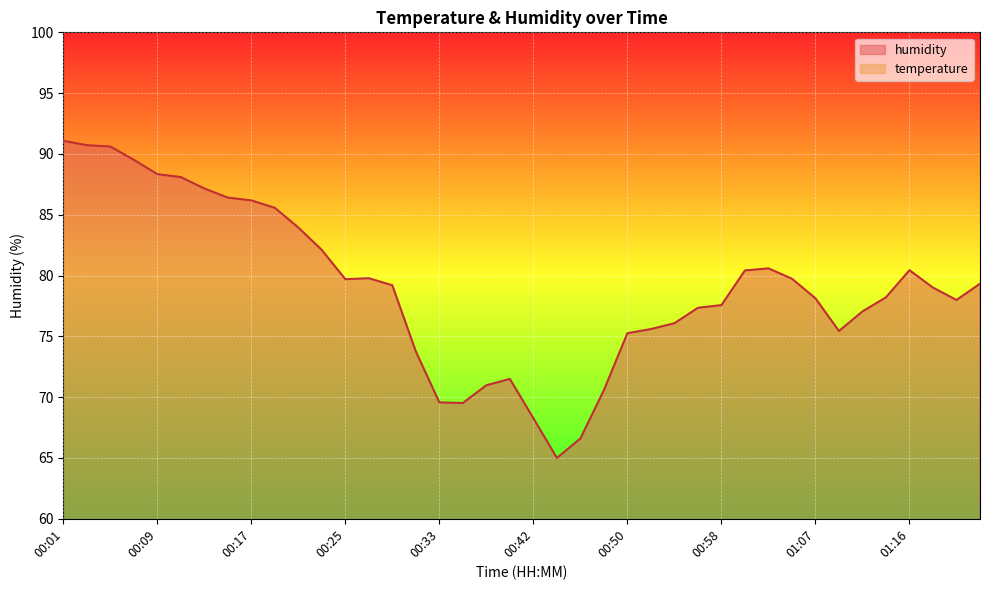

True or false: humidity has a value of 77.6 at 00:58.

True